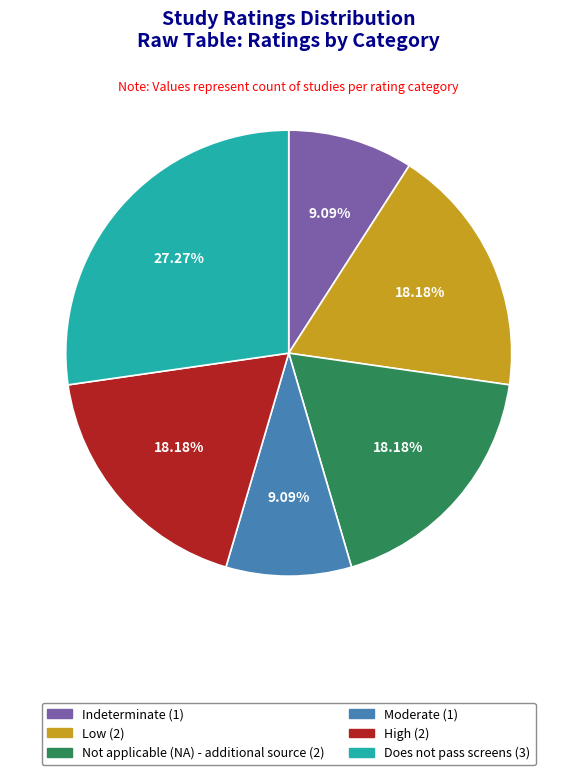

How many segments does this pie chart have?

6